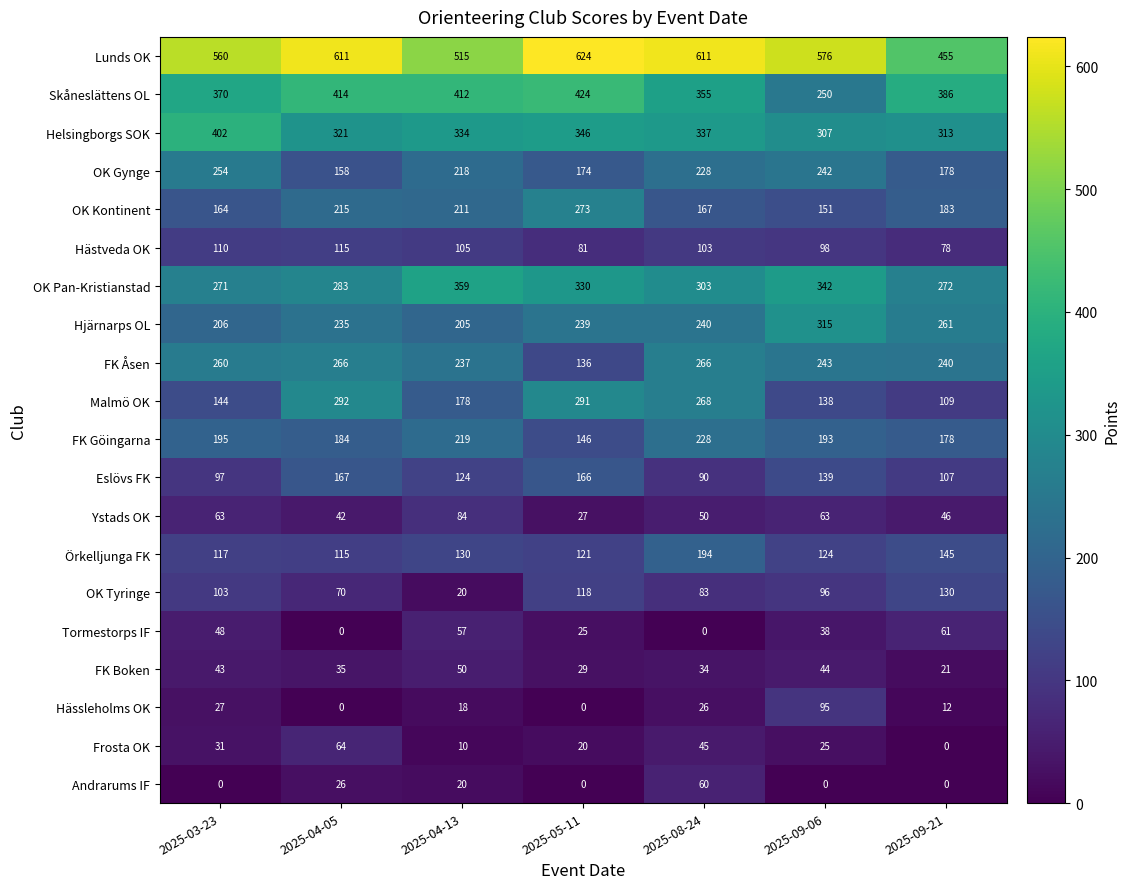

How many data points in OK Tyringe are less than 96?

3